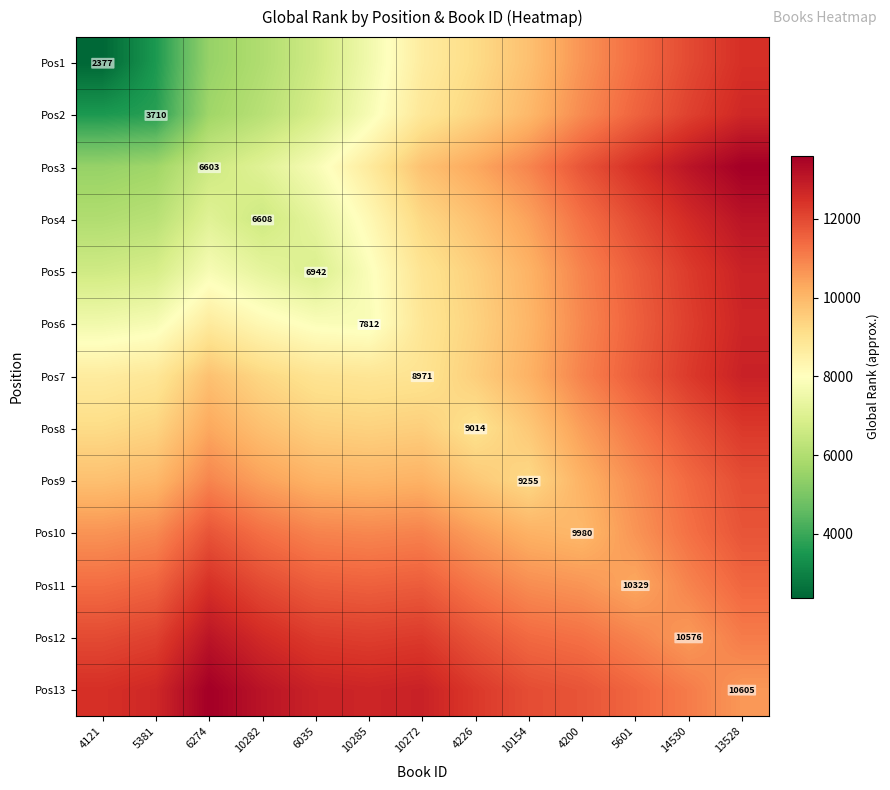

Is the value of Pos13 at 5381 greater than the value of Pos4 at 4226?

Yes